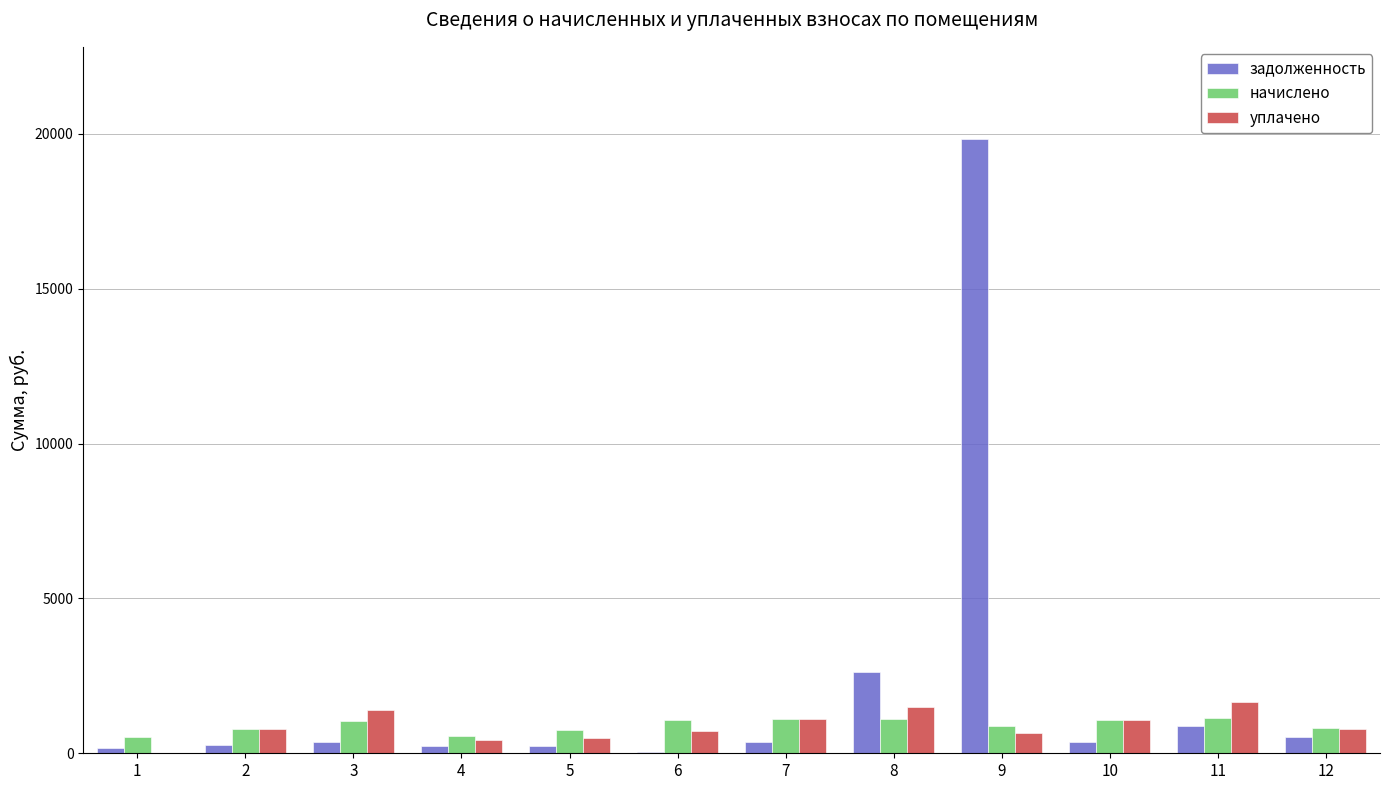

The value of задолженность at 9 is 19837.4. True or false?

True